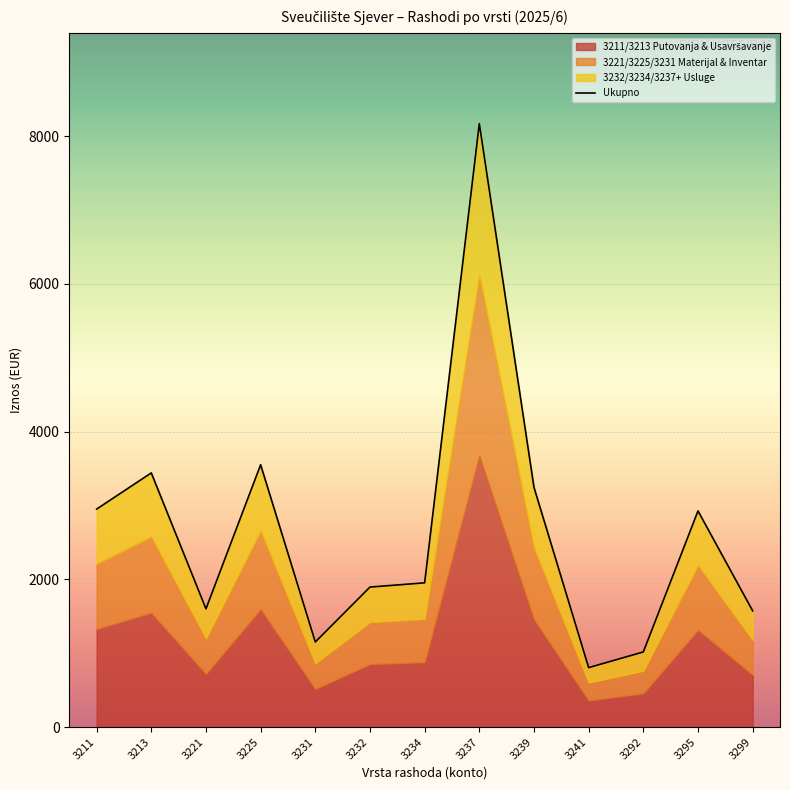

What is the change in value from 3211 to 3295?

-24.7